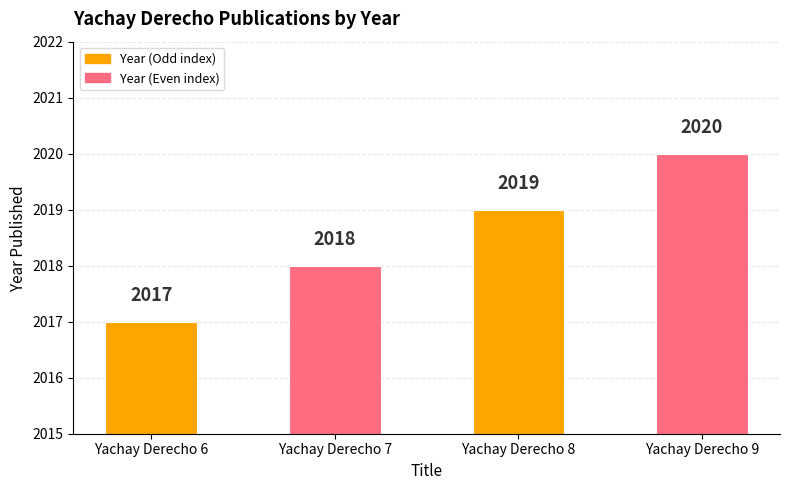

What is the value of the 1st bar from the left?

2017